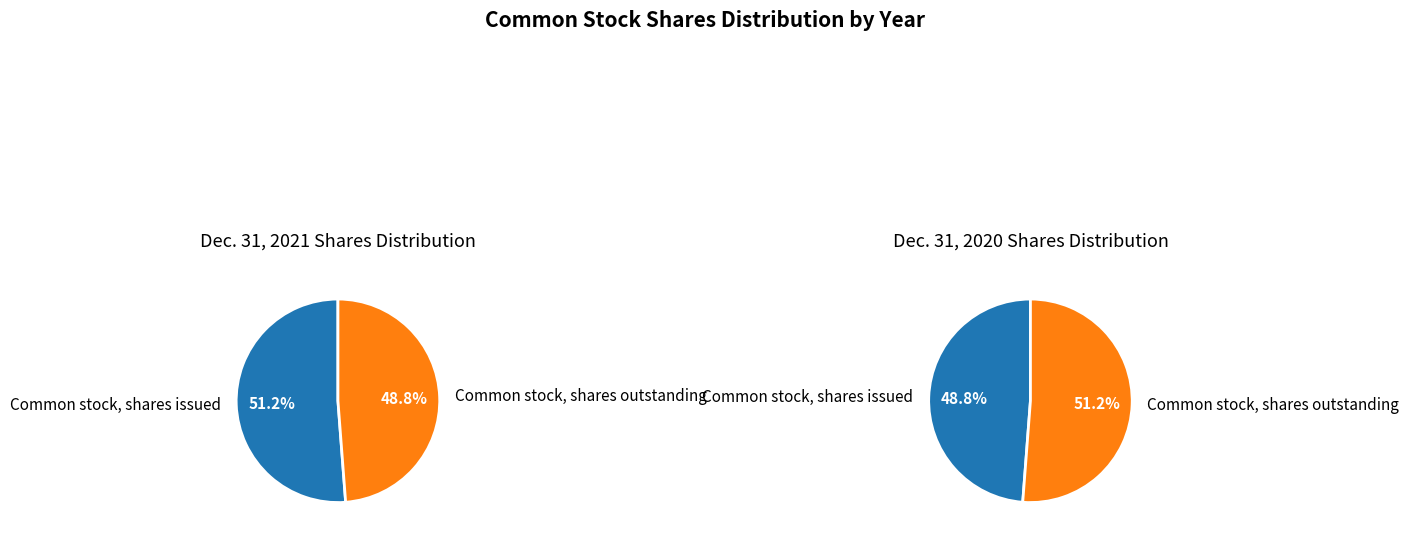

How much of the chart is everything except Common stock, shares issued?

48.8%